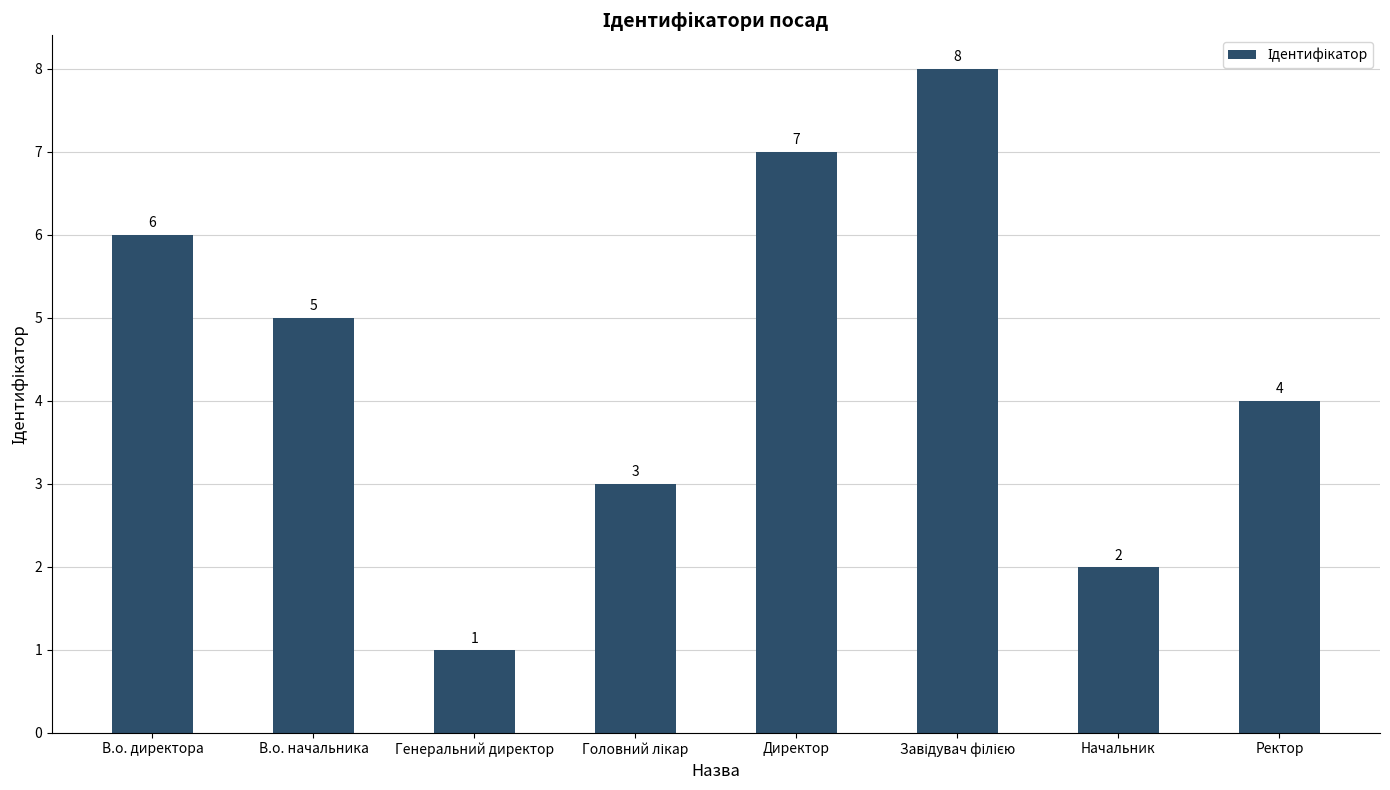

Count the number of categories in the chart.

8